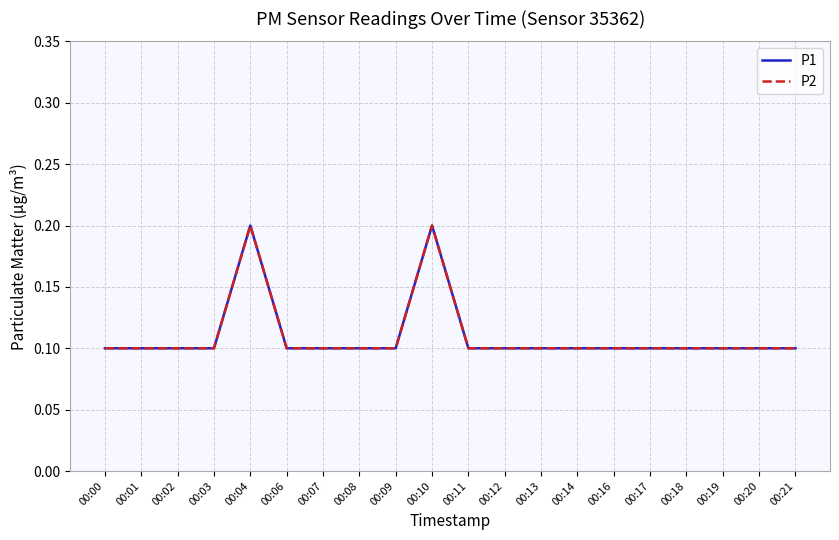

Reading right to left, extract all data points from this chart.

P1: 0.1	0.1	0.1	0.1	0.1	0.1	0.1	0.1	0.1	0.1	0.2	0.1	0.1	0.1	0.1	0.2	0.1	0.1	0.1	0.1
P2: 0.1	0.1	0.1	0.1	0.1	0.1	0.1	0.1	0.1	0.1	0.2	0.1	0.1	0.1	0.1	0.2	0.1	0.1	0.1	0.1